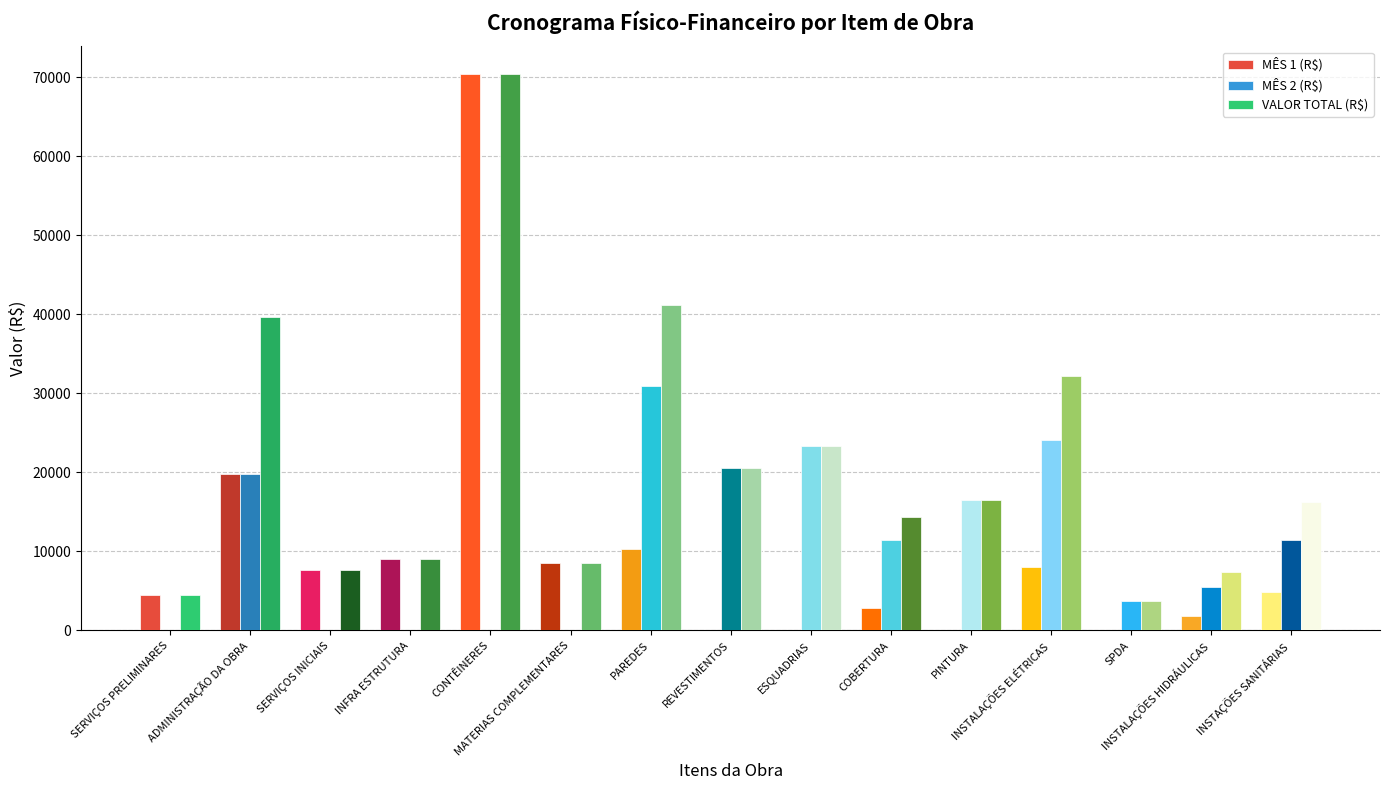

What is the sum of all MÊS 1 (R$) values?

147906.3